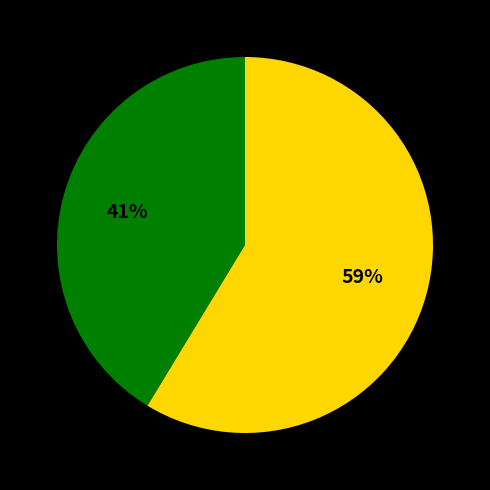

Does any single category account for the majority?

Yes